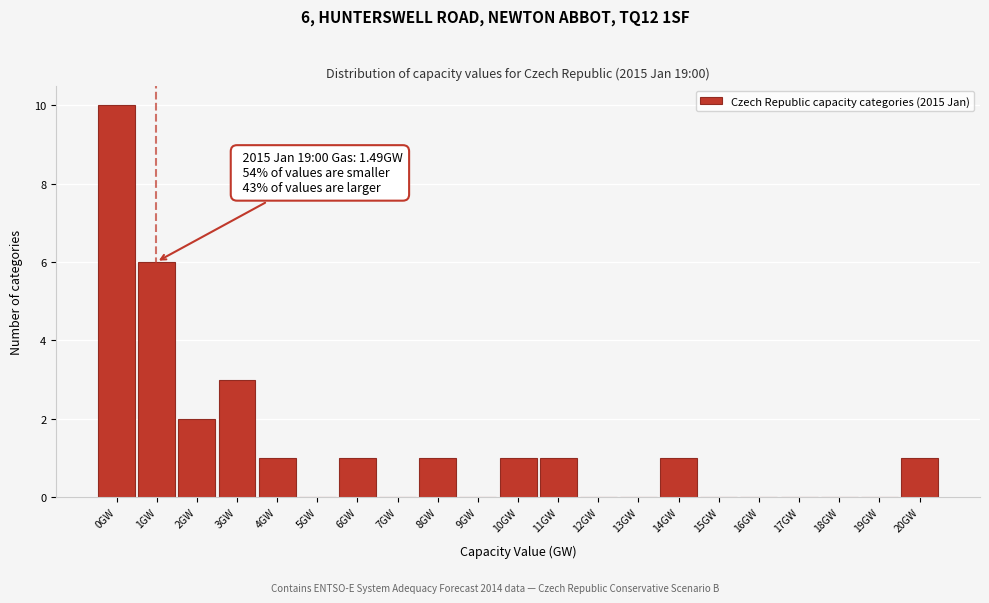

Reading right to left, what are all the values shown in this chart?

20GW=1	19GW=0	18GW=0	17GW=0	16GW=0	15GW=0	14GW=1	13GW=0	12GW=0	11GW=1	10GW=1	9GW=0	8GW=1	7GW=0	6GW=1	5GW=0	4GW=1	3GW=3	2GW=2	1GW=6	0GW=10